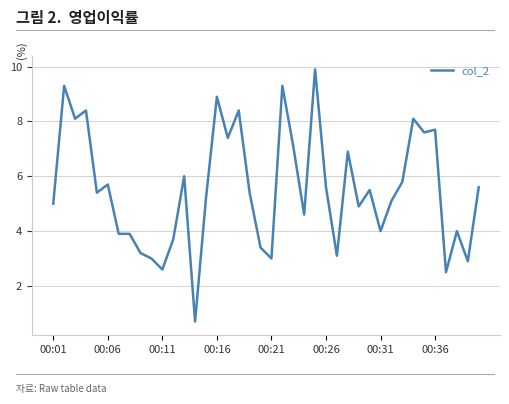

What is the greatest value displayed?

9.9